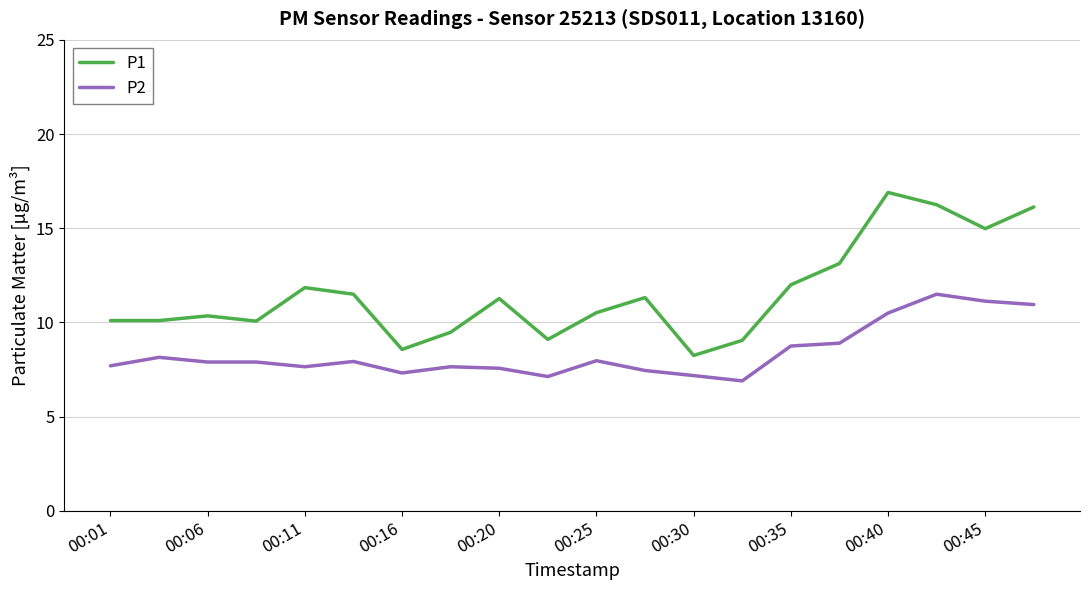

What is the difference between the maximum and minimum values in the P2 series?

4.6